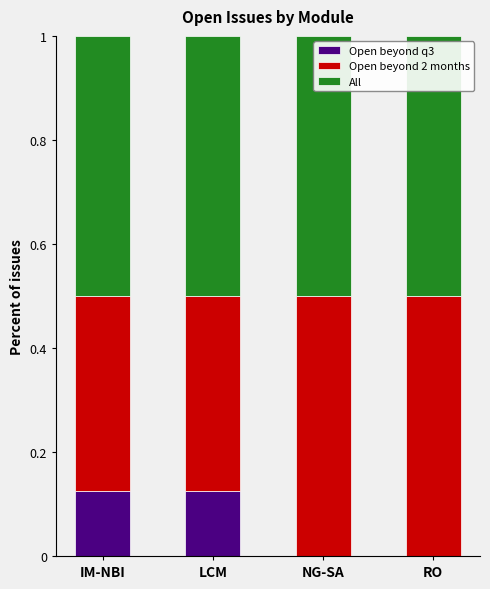

Count the number of categories in the chart.

4